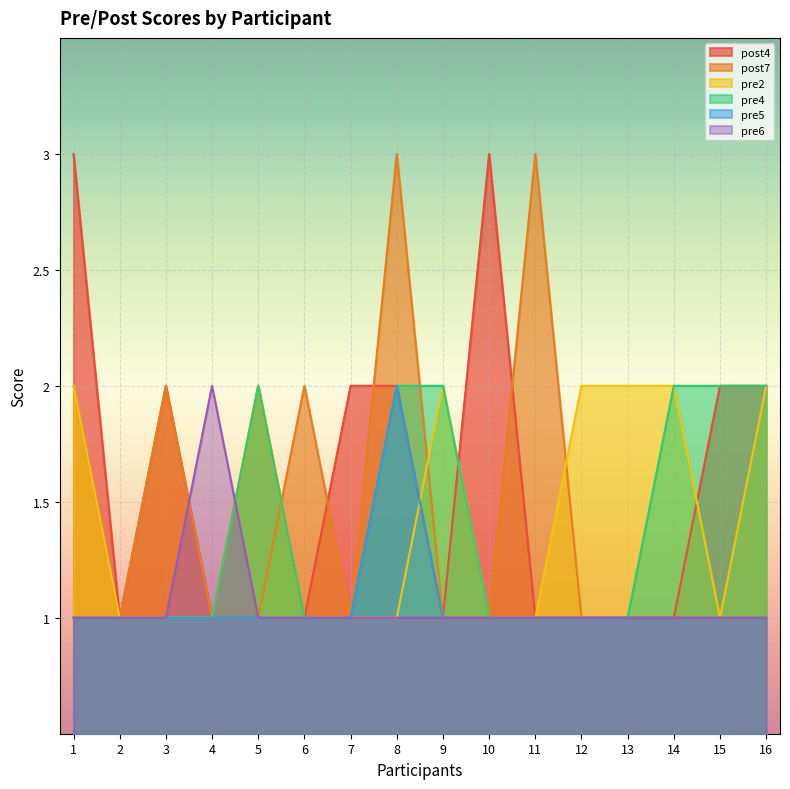

Reading right to left, transcribe all the data shown in this chart.

post4: 2	2	1	1	1	1	3	1	2	2	1	2	1	2	1	3
post7: 1	1	1	1	1	3	1	1	3	1	2	1	1	2	1	2
pre2: 2	1	2	2	2	1	1	2	1	1	1	2	1	1	1	2
pre4: 2	2	2	1	1	1	1	2	2	1	1	2	1	1	1	1
pre5: 1	1	1	1	1	1	1	1	2	1	1	1	1	1	1	1
pre6: 1	1	1	1	1	1	1	1	1	1	1	1	2	1	1	1